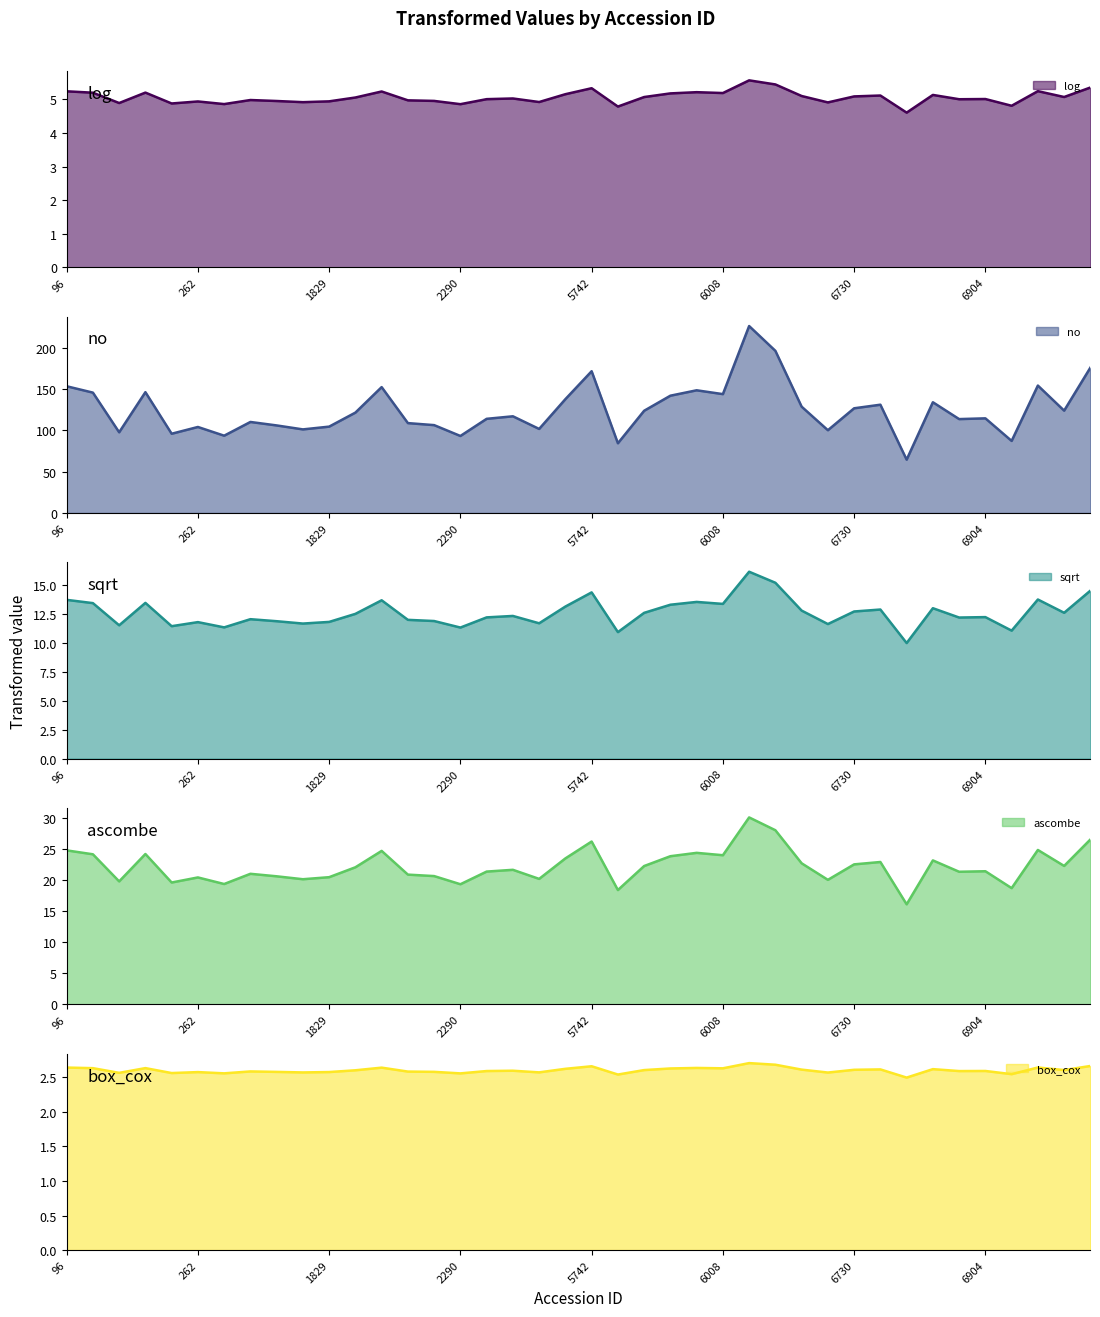

The no series shows 123.6 at 5751. True or false?

True